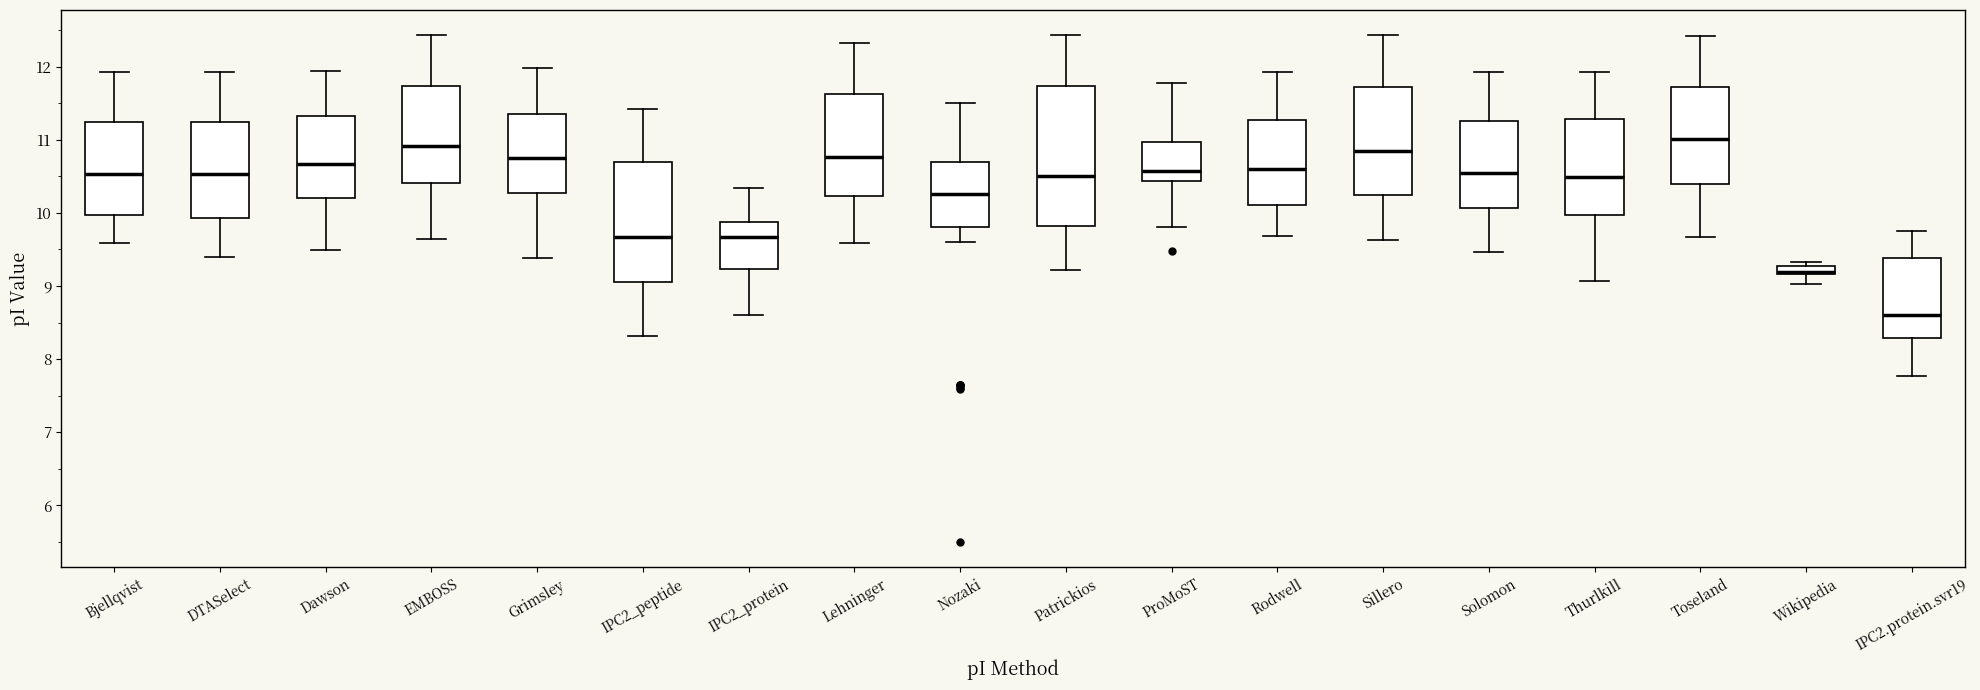

Where does the lower whisker of the box for DTASelect end on the y-axis? The values are not printed on the chart, so give them approximately, as read against the axis.

9.4